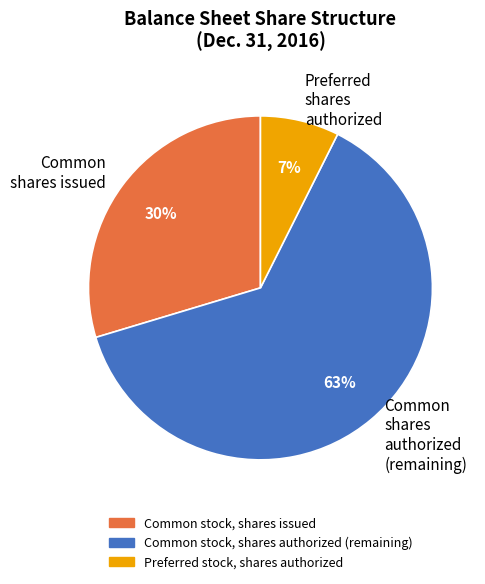

Do Common shares authorized (remaining) and Preferred shares authorized together represent more than half of the pie?

Yes